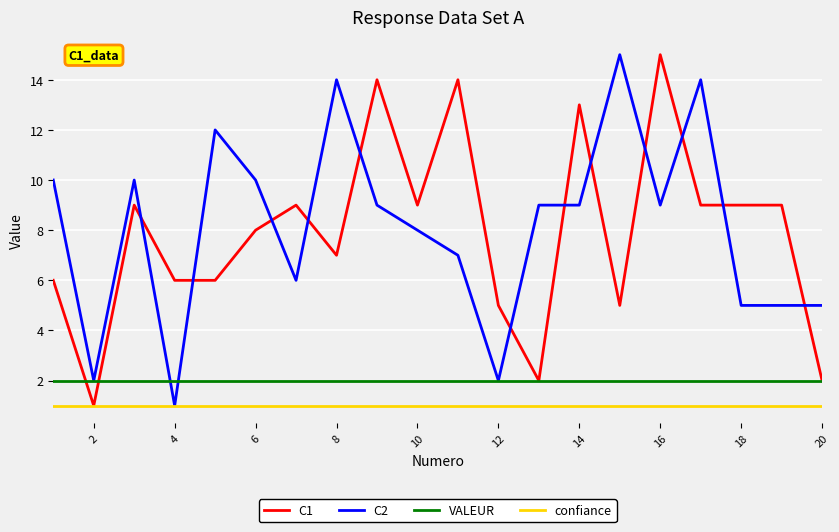

Which series ends up on top after the final intersection of C2 and C1?

C2